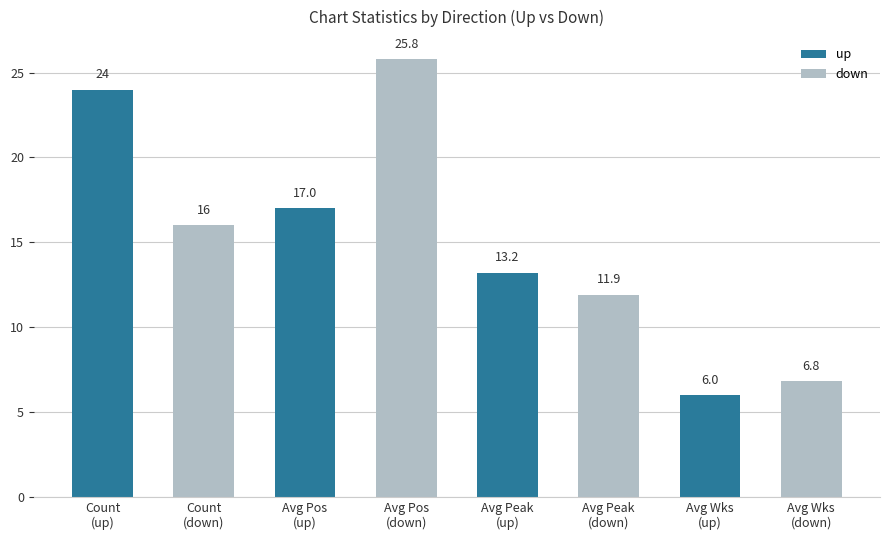

What is the greatest value displayed?

25.8